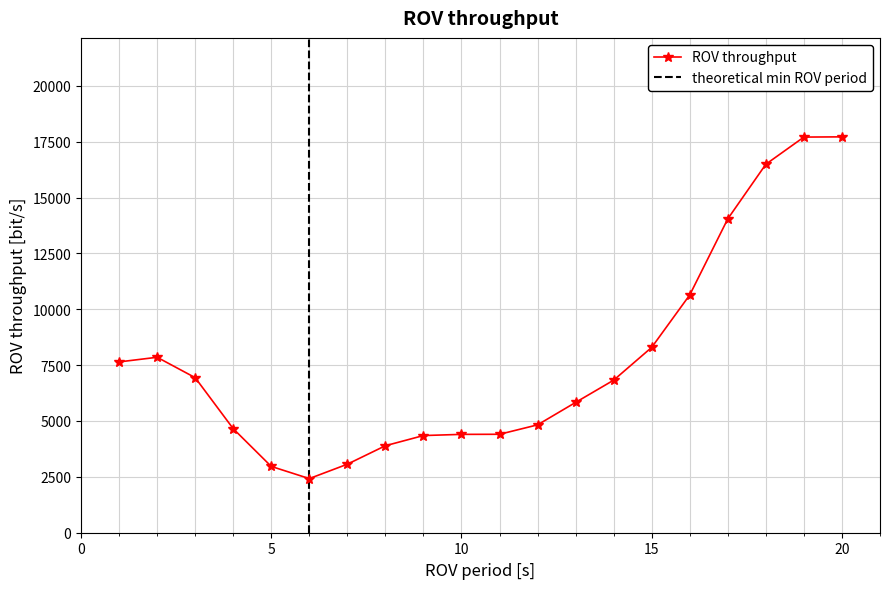

At which label does col_25 reach its peak?

20